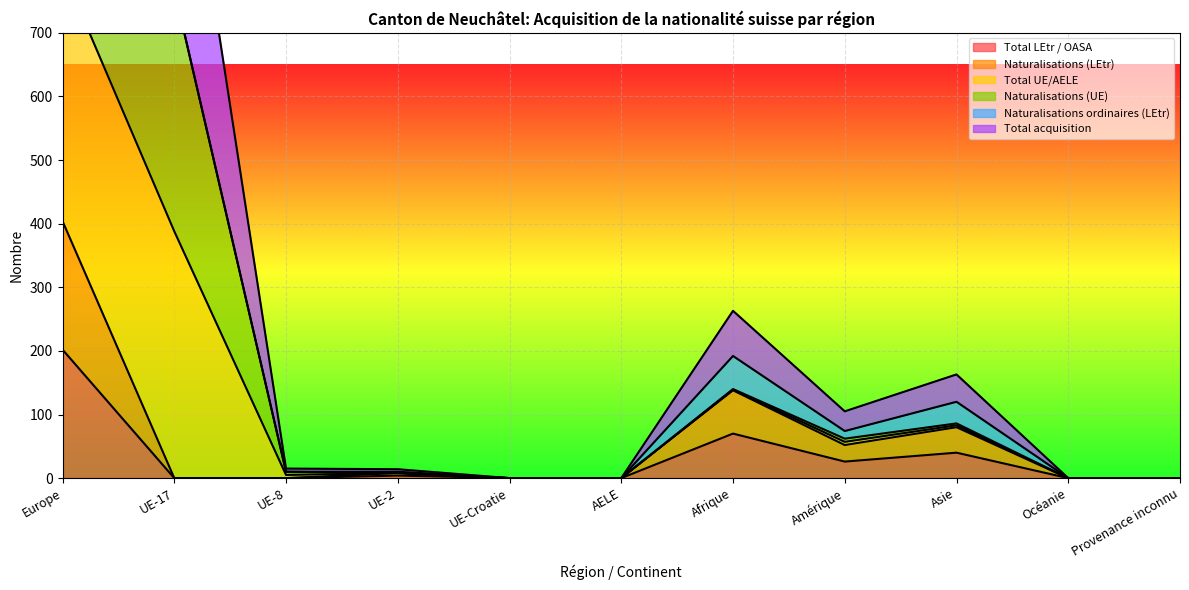

Which series changed the most between UE-2 and Afrique?

Total acquisition